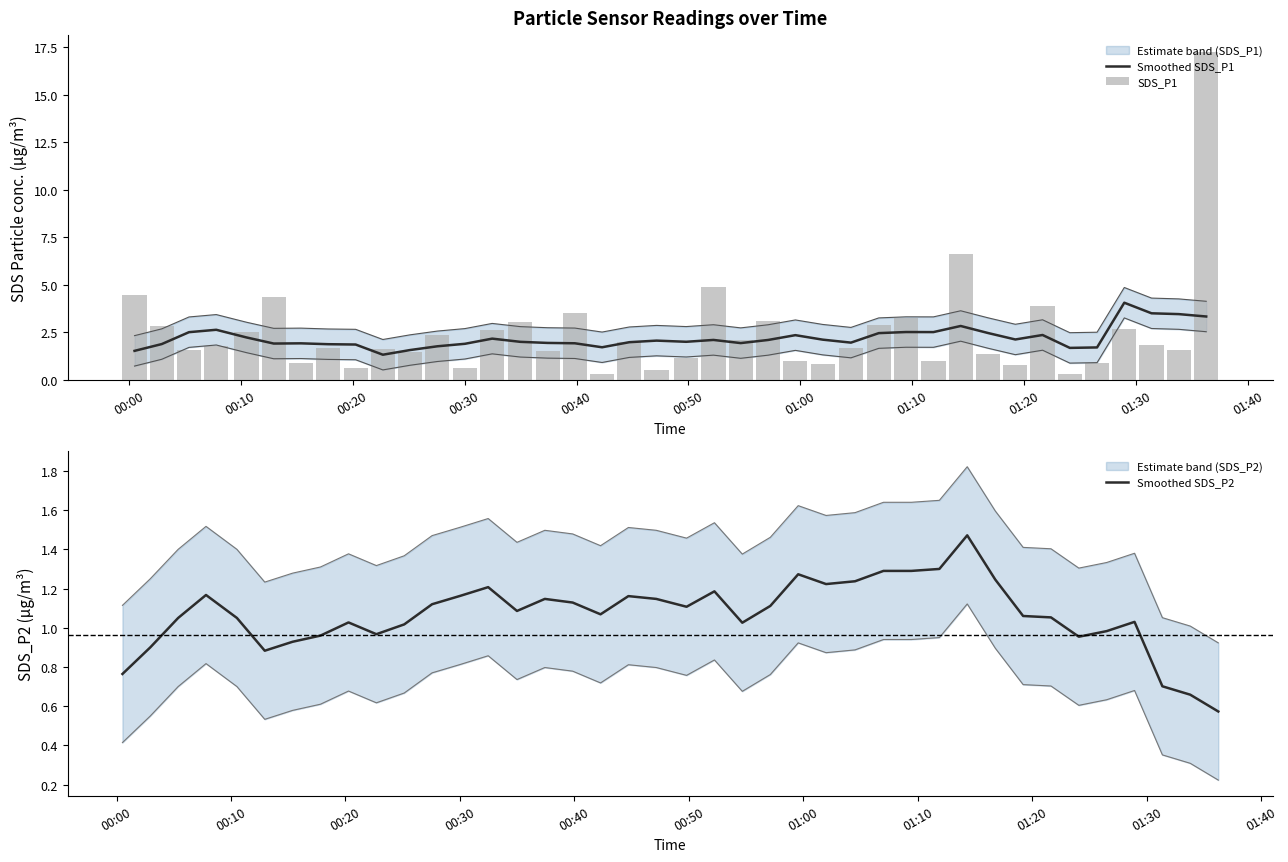

How many groups of bars are there?

40